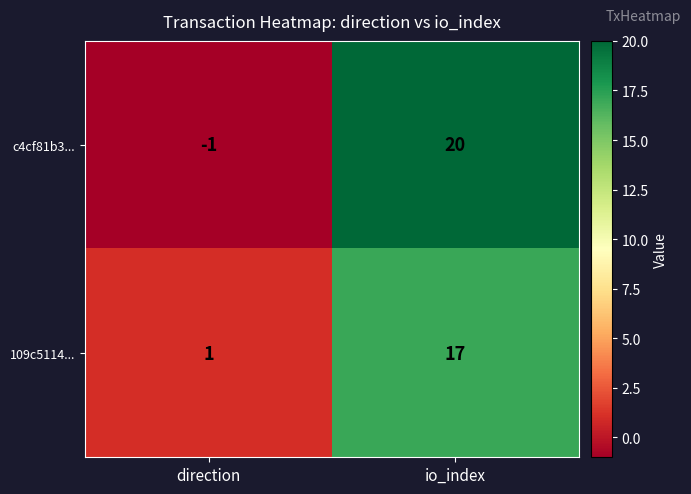

What is the average value of the 109c5114... series?

9